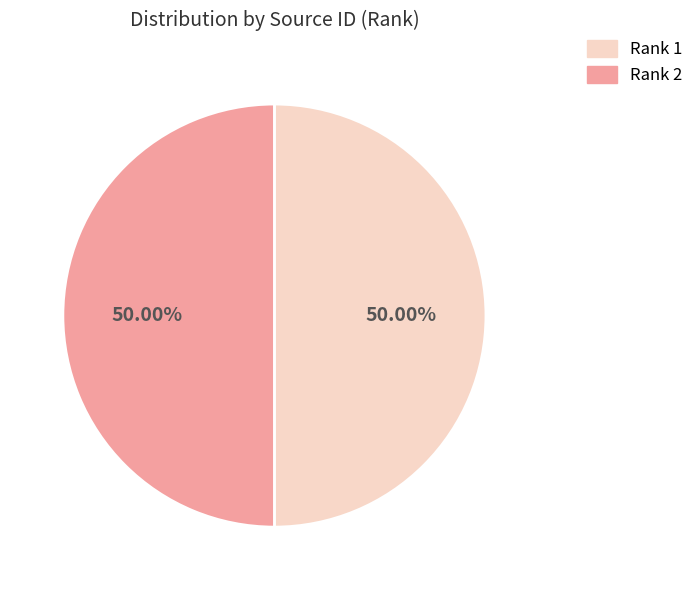

What is the ratio of the value at Rank 1 to the value at Rank 2?

1.0